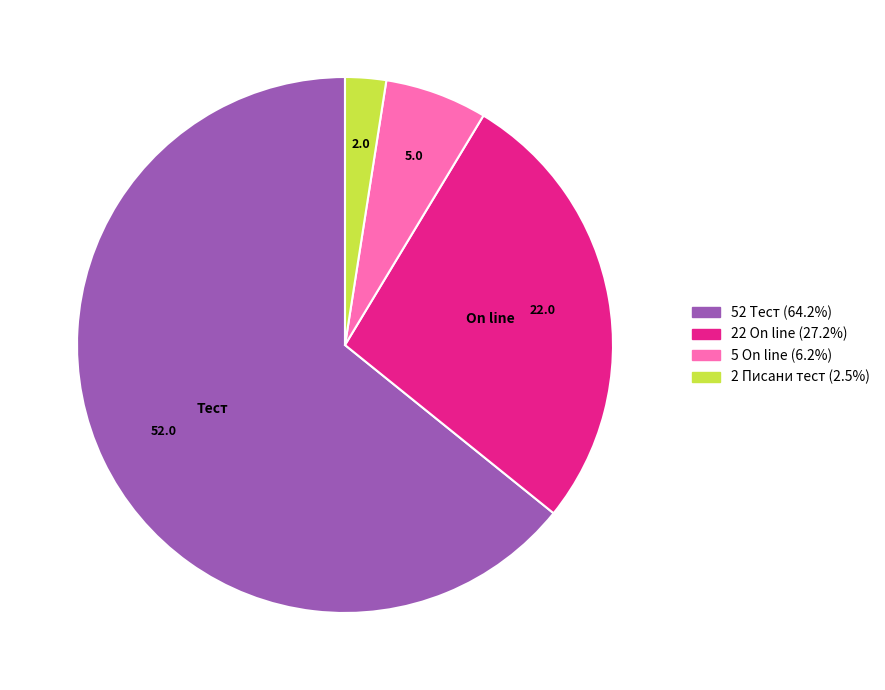

Is there any slice that represents more than half of the pie?

Yes